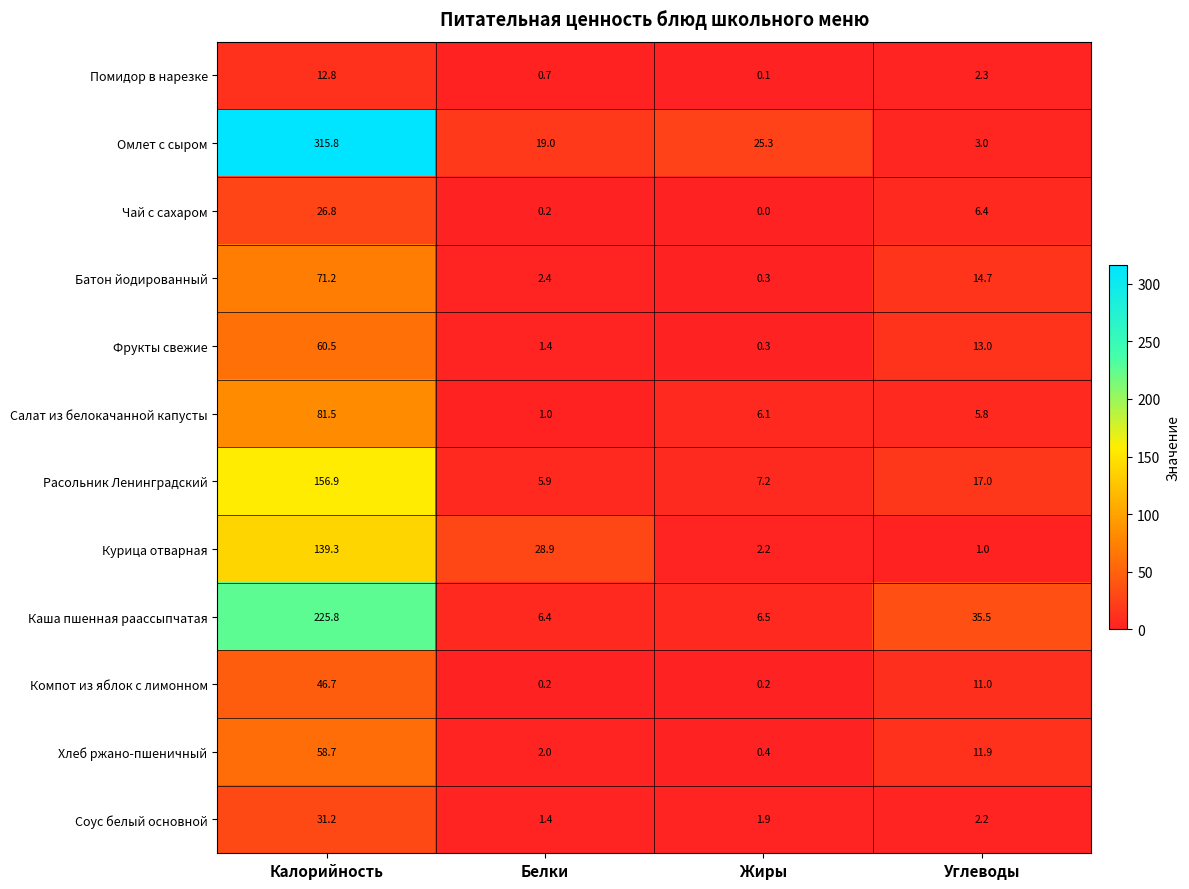

Is it true that Салат из белокачанной капусты equals 0.2 at Белки?

False